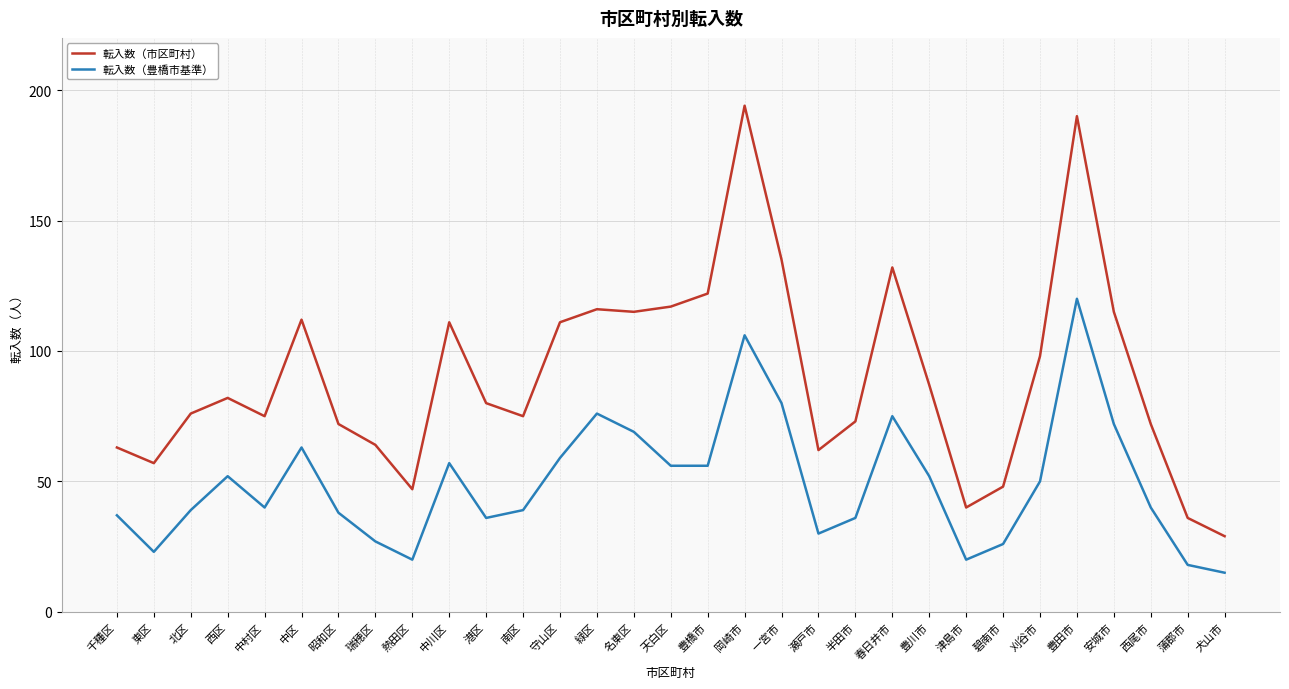

Which series changed the most between 港区 and 豊川市?

転入数（豊橋市基準）